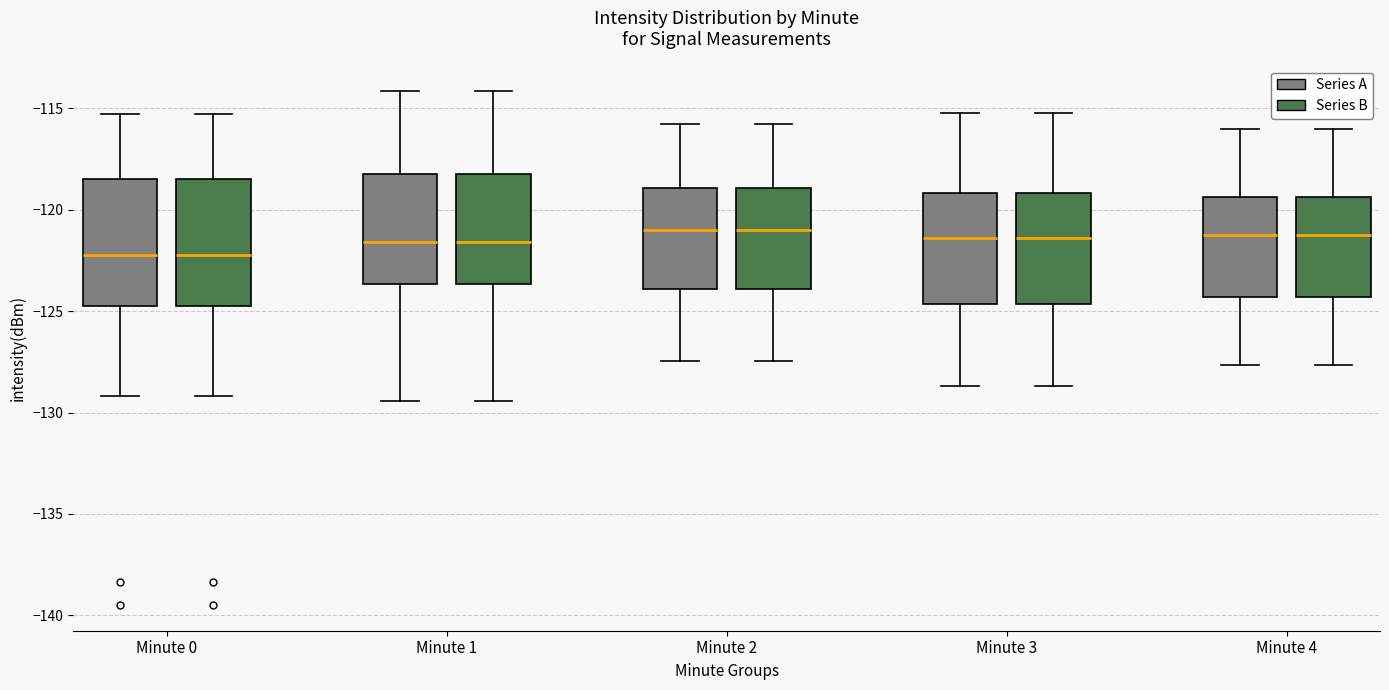

Reading left to right, transcribe this box plot: for each box, give where its median line is, the range the box spans, and where its two whiskers end, as read against the y-axis. The values are not printed on the chart, so give them approximately, as read against the axis.

Minute 0 (Series A): median -122.0, box -124.5 to -118.5, whiskers -129.0 to -115.5
Minute 0 (Series B): median -122.0, box -124.5 to -118.5, whiskers -129.0 to -115.5
Minute 1 (Series A): median -121.5, box -123.5 to -118.5, whiskers -129.5 to -114.0
Minute 1 (Series B): median -121.5, box -123.5 to -118.5, whiskers -129.5 to -114.0
Minute 2 (Series A): median -121.0, box -124.0 to -119.0, whiskers -127.5 to -116.0
Minute 2 (Series B): median -121.0, box -124.0 to -119.0, whiskers -127.5 to -116.0
Minute 3 (Series A): median -121.5, box -124.5 to -119.0, whiskers -128.5 to -115.0
Minute 3 (Series B): median -121.5, box -124.5 to -119.0, whiskers -128.5 to -115.0
Minute 4 (Series A): median -121.0, box -124.5 to -119.5, whiskers -127.5 to -116.0
Minute 4 (Series B): median -121.0, box -124.5 to -119.5, whiskers -127.5 to -116.0